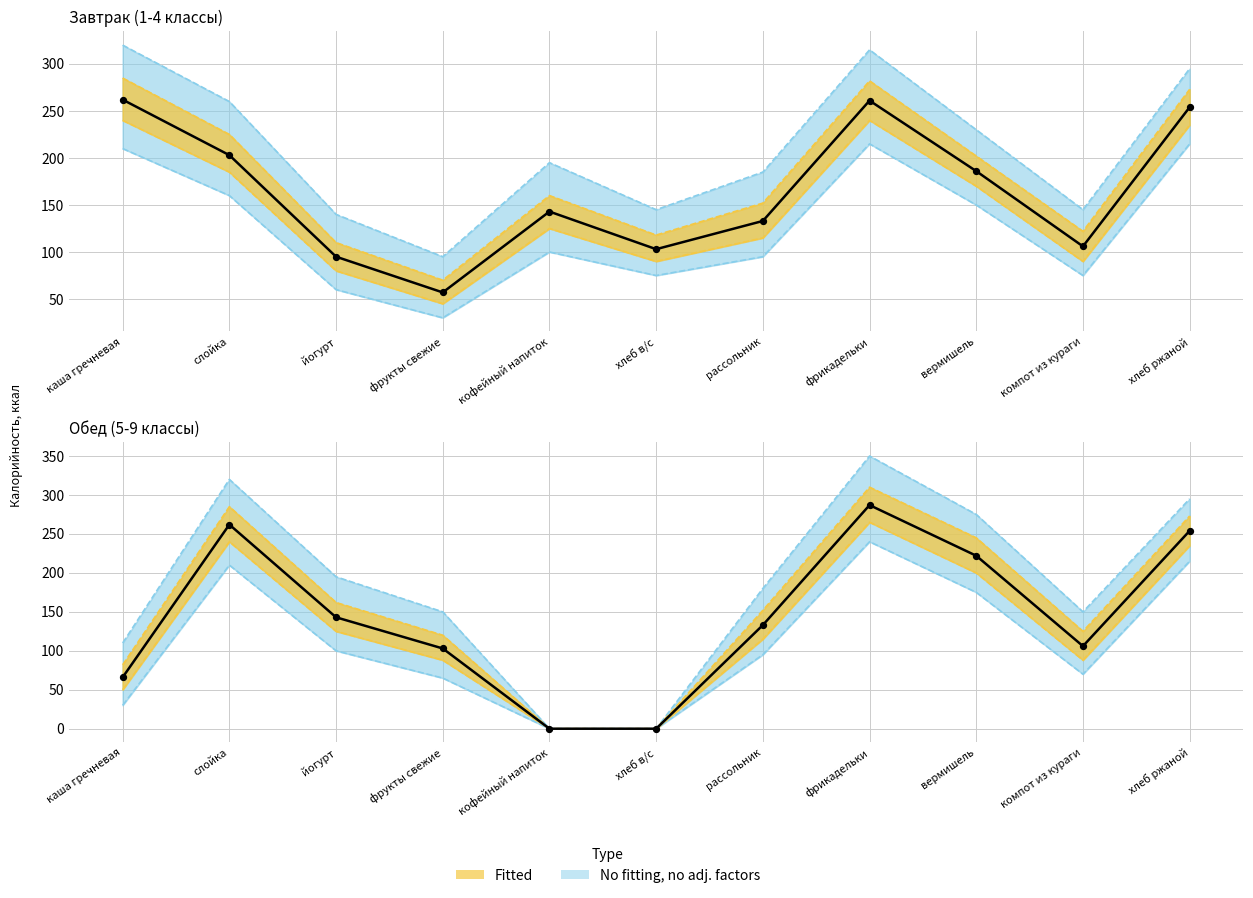

Which has a higher value, йогурт or каша гречневая?

йогурт